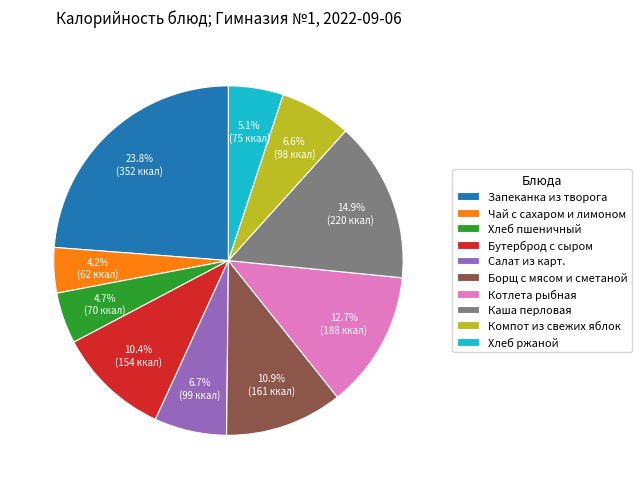

What is the largest slice in the pie chart?

Запеканка из творога